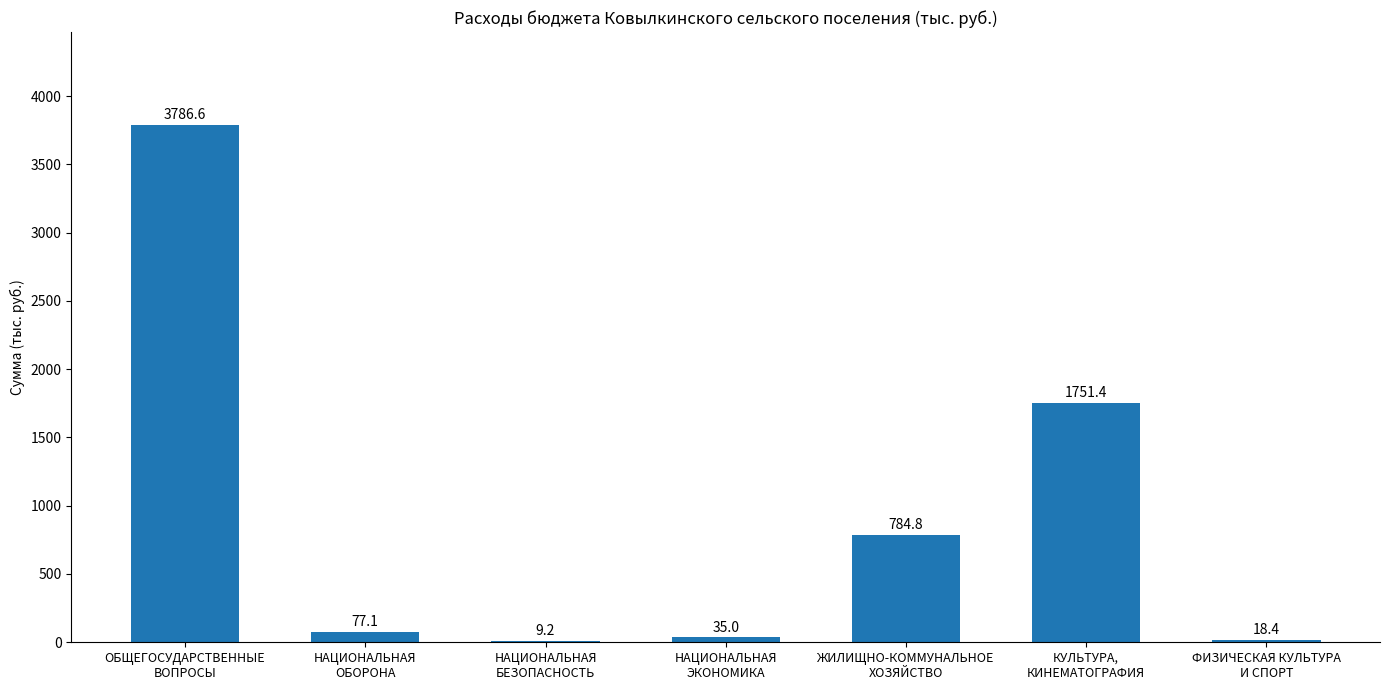

Are the bars grouped side by side (vs. stacked)?

No